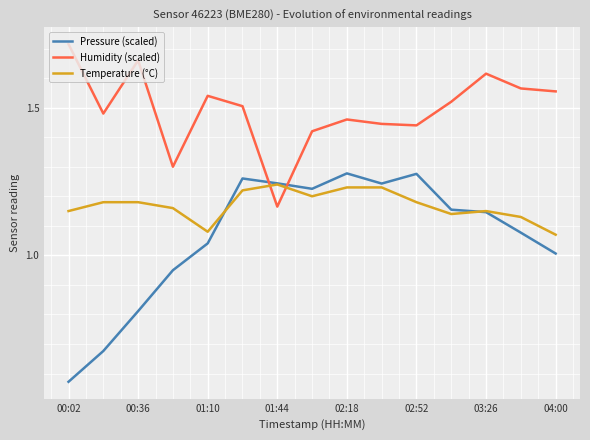

True or false: Temperature (°C) and Humidity (scaled) cross at least once.

True